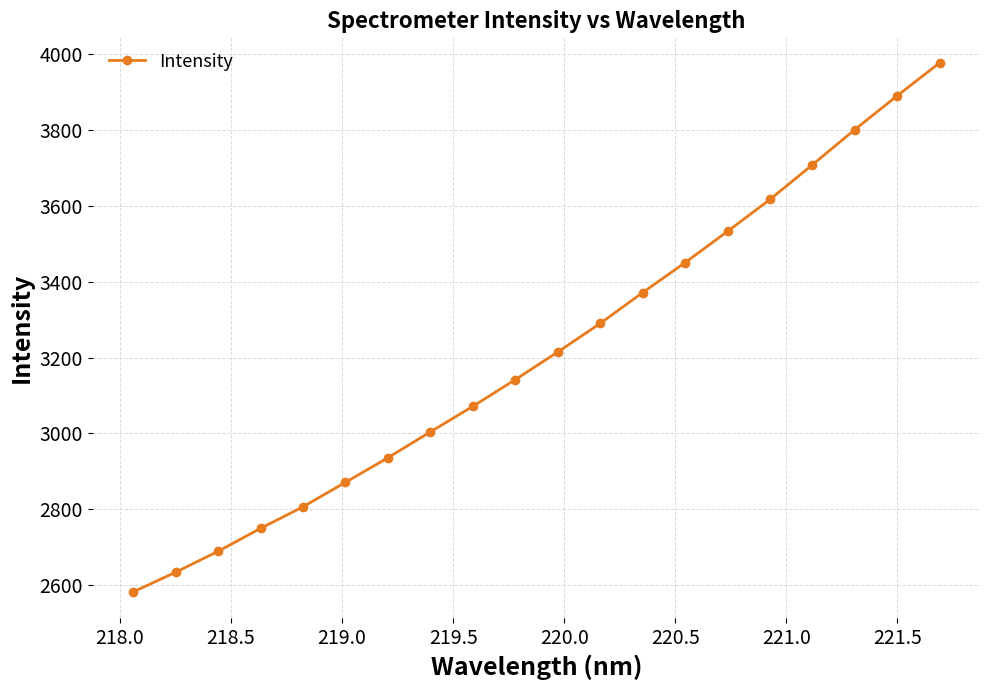

Reading right to left, what are all the values shown in this chart?

3977.6	3890.8	3801.5	3708.7	3617.2	3533.0	3450.6	3371.6	3290.2	3214.9	3142.0	3071.5	3004.3	2935.9	2871.1	2806.6	2749.5	2689.0	2633.8	2581.9